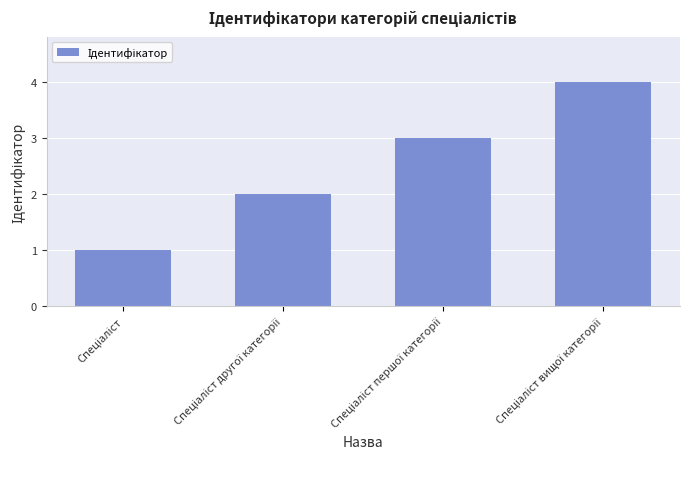

What is the greatest value displayed?

4